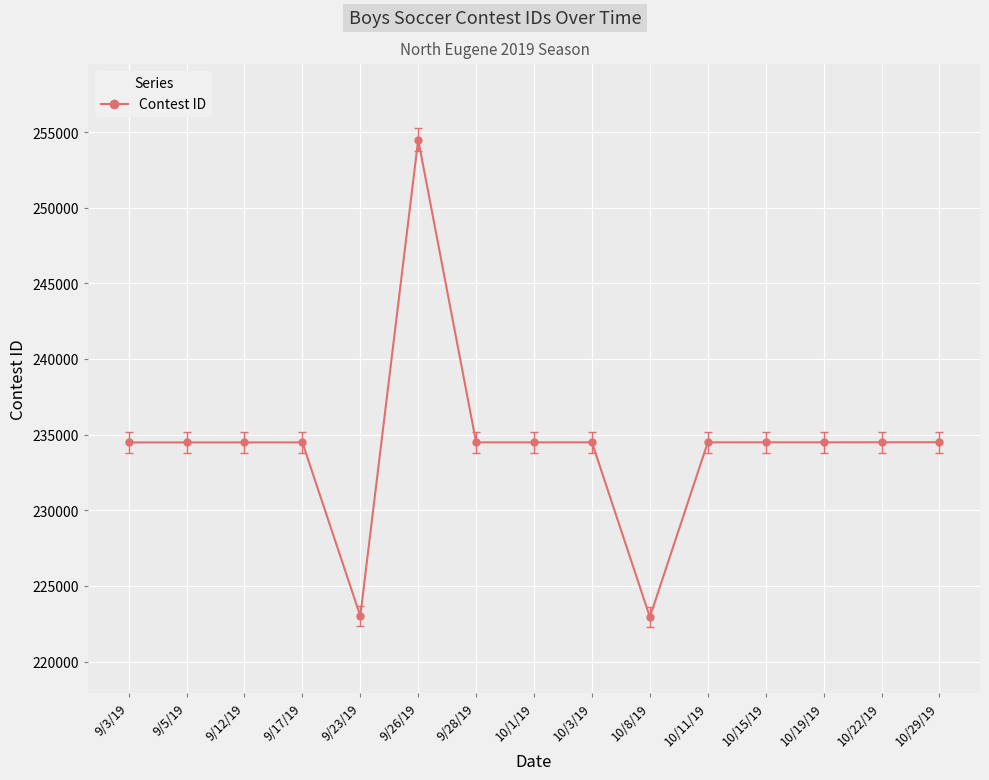

What is the difference between the values at 10/11/19 and 10/15/19?

1